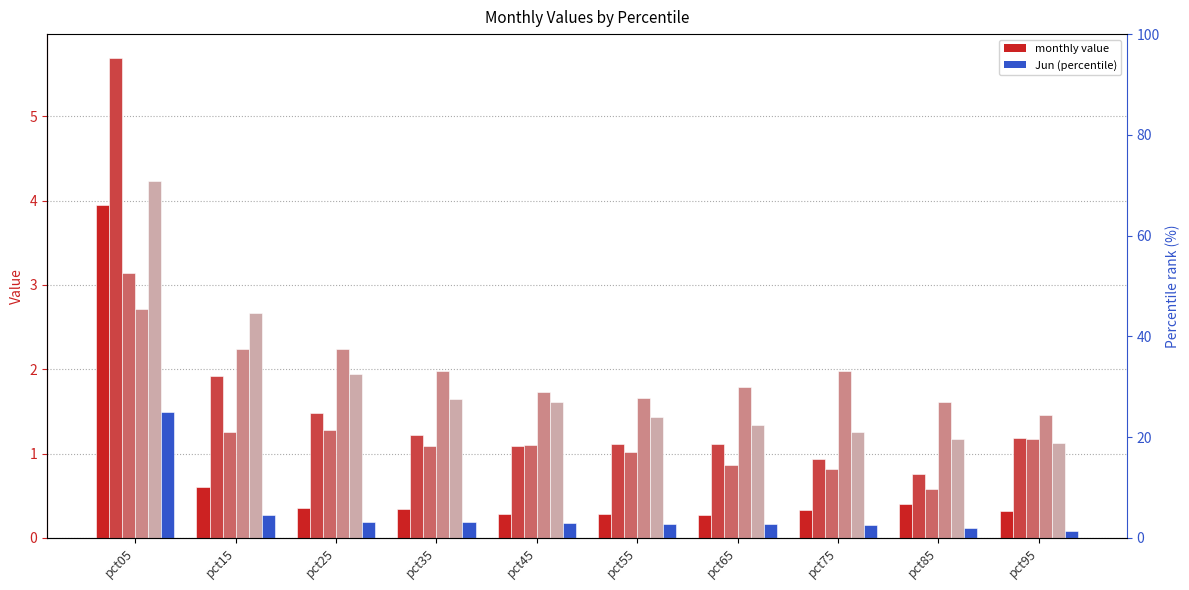

At how many categories does at least one series exceed 2?

3